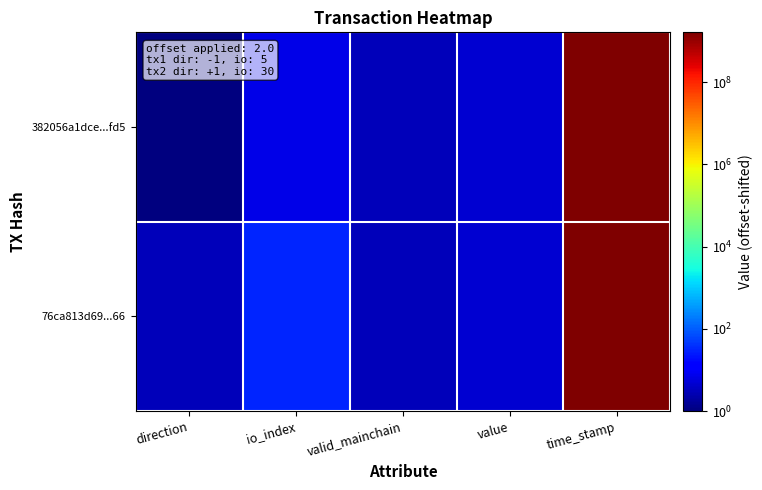

Which series has the widest spread of values?

382056a1dce...fd5